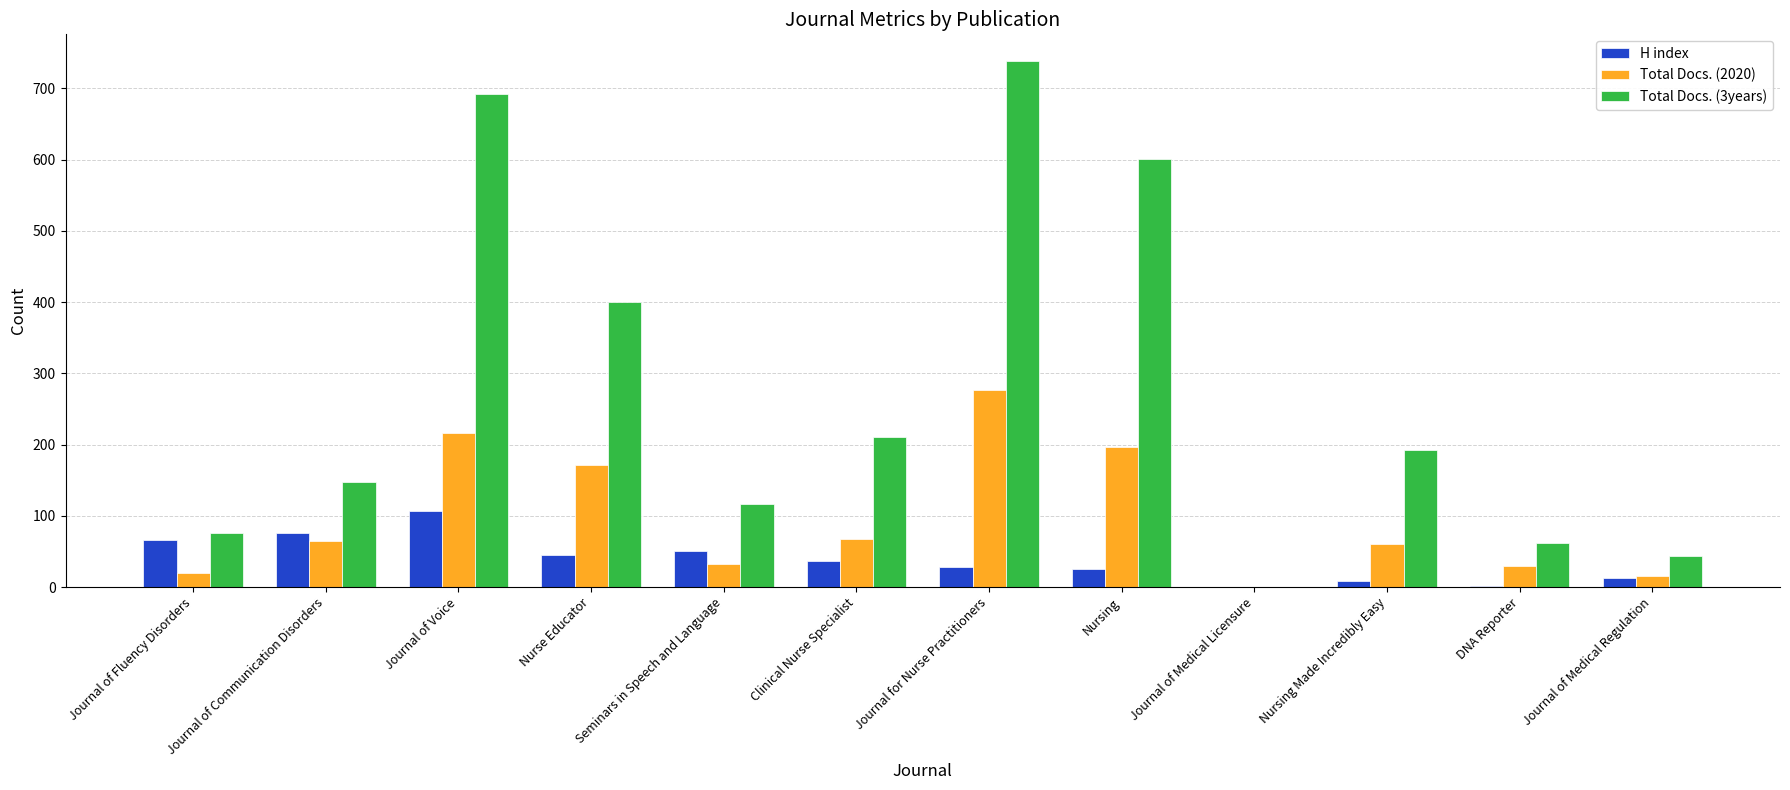

At which label does H index reach its peak?

Journal of Voice